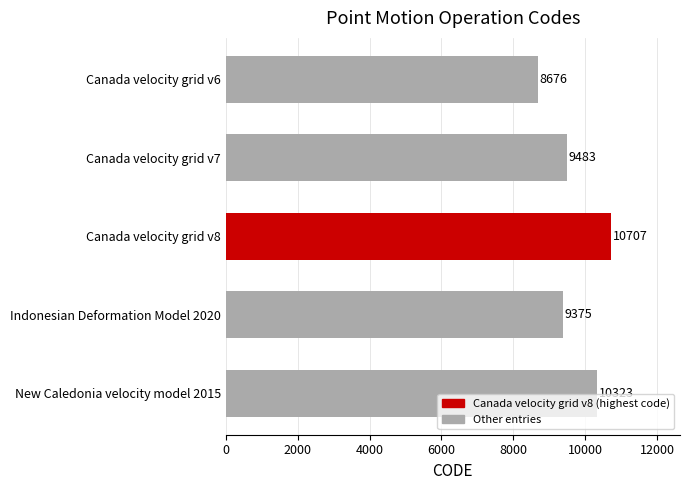

The value at Canada velocity grid v8 is 5825. True or false?

False